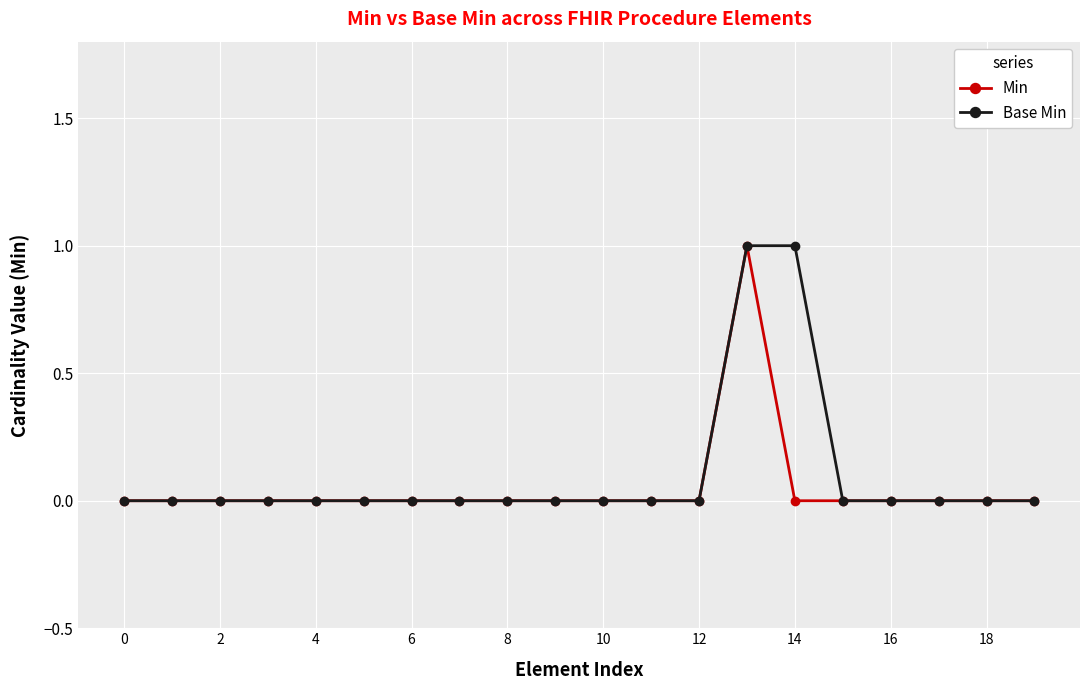

Does the chart have visible grid lines?

Yes